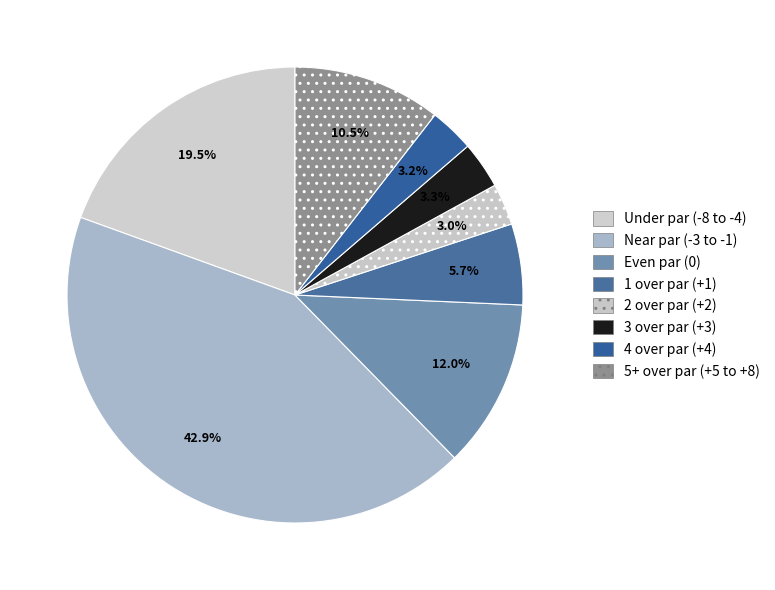

Count the number of slices in the pie.

8